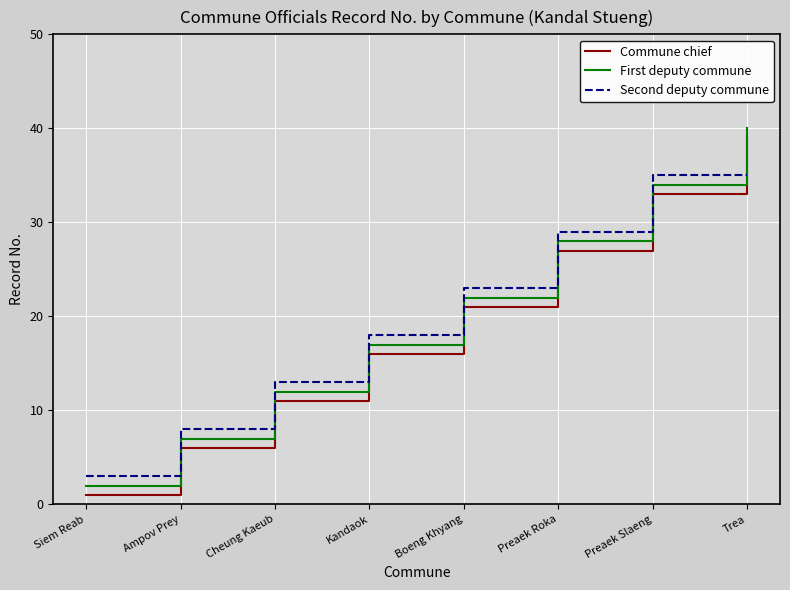

Rank the categories by Second deputy commune value from lowest to highest.

Siem Reab, Ampov Prey, Cheung Kaeub, Kandaok, Boeng Khyang, Preaek Roka, Preaek Slaeng, Trea